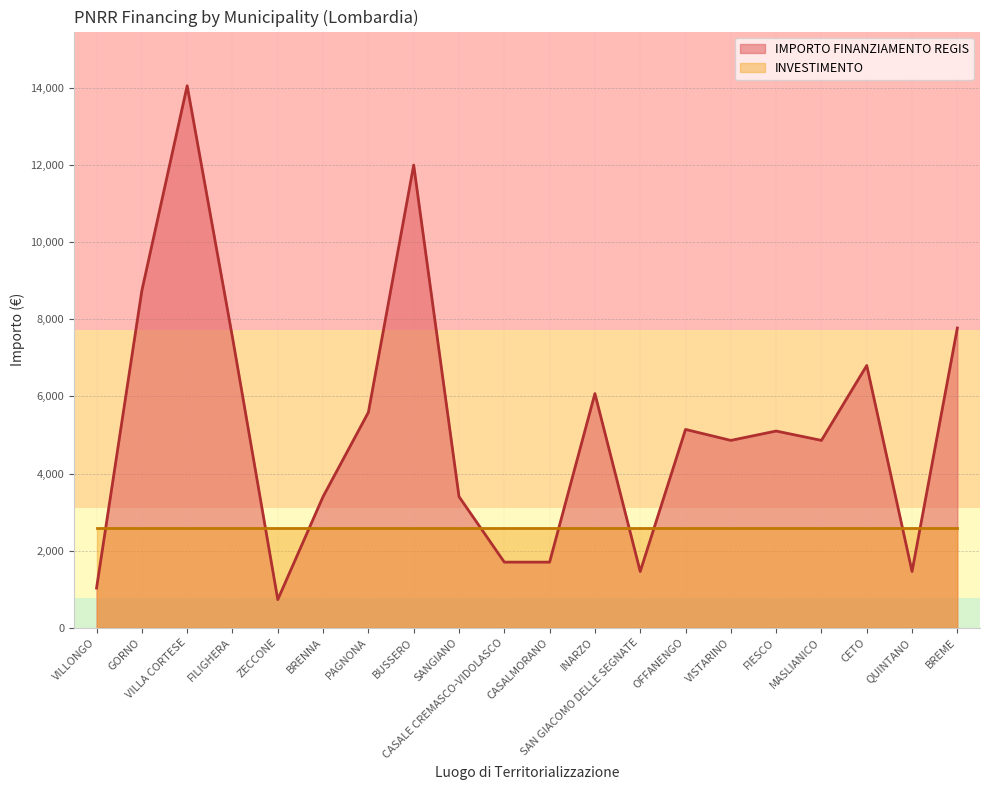

What is the difference between the values at ZECCONE and SAN GIACOMO DELLE SEGNATE?

729